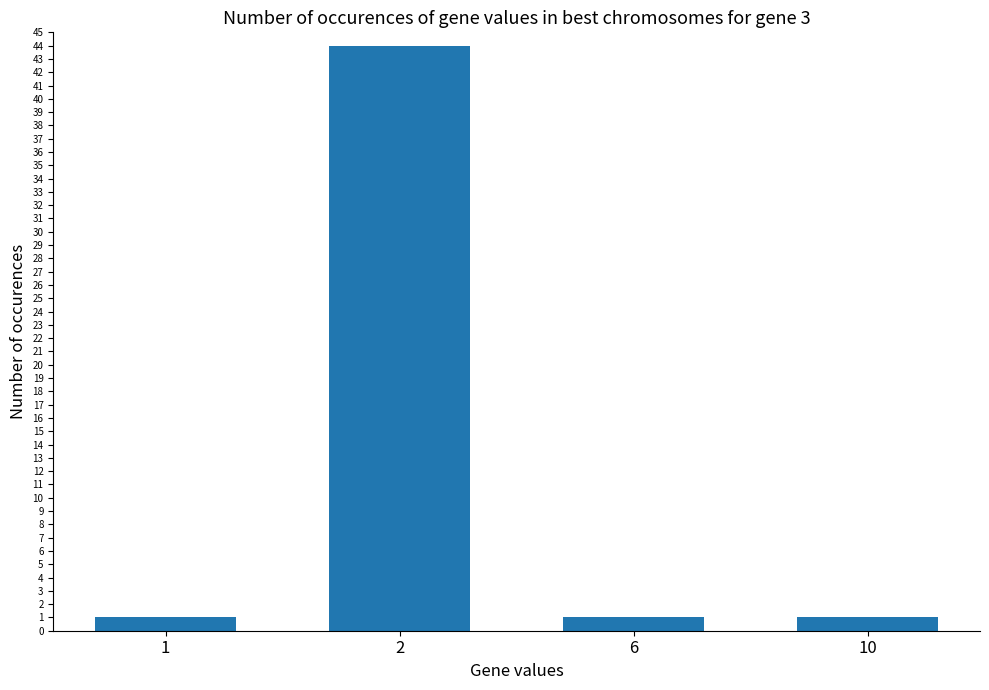

Between 10 and 2, which is larger?

2